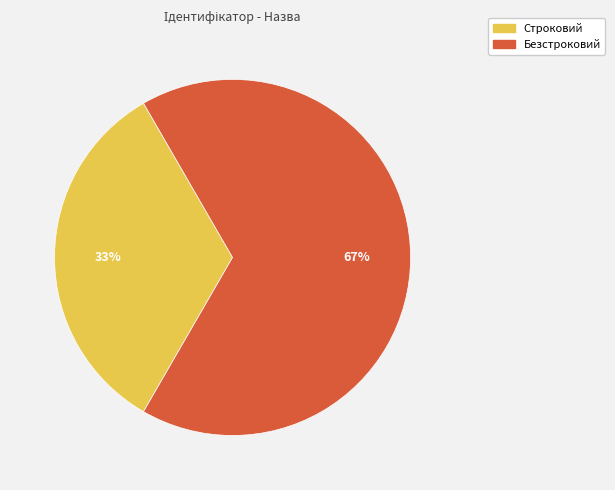

Is Строковий the majority of the pie?

No